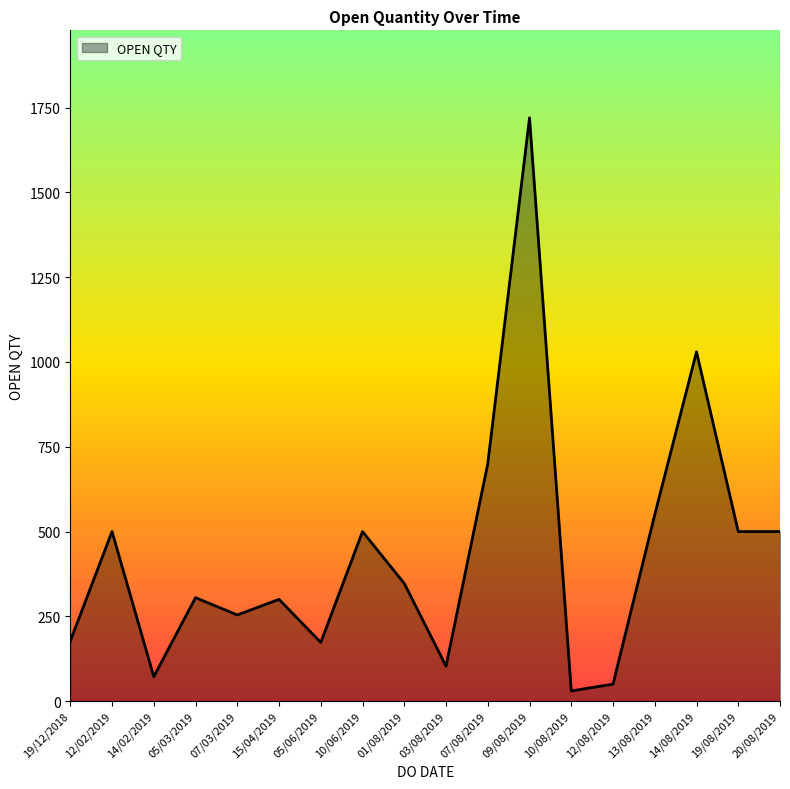

The chart shows a value of 177 at 19/12/2018. True or false?

True